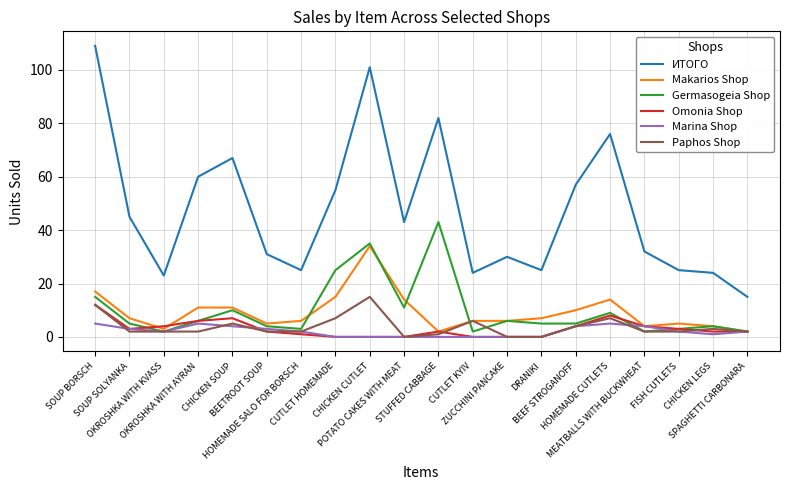

Does the chart have visible grid lines?

Yes